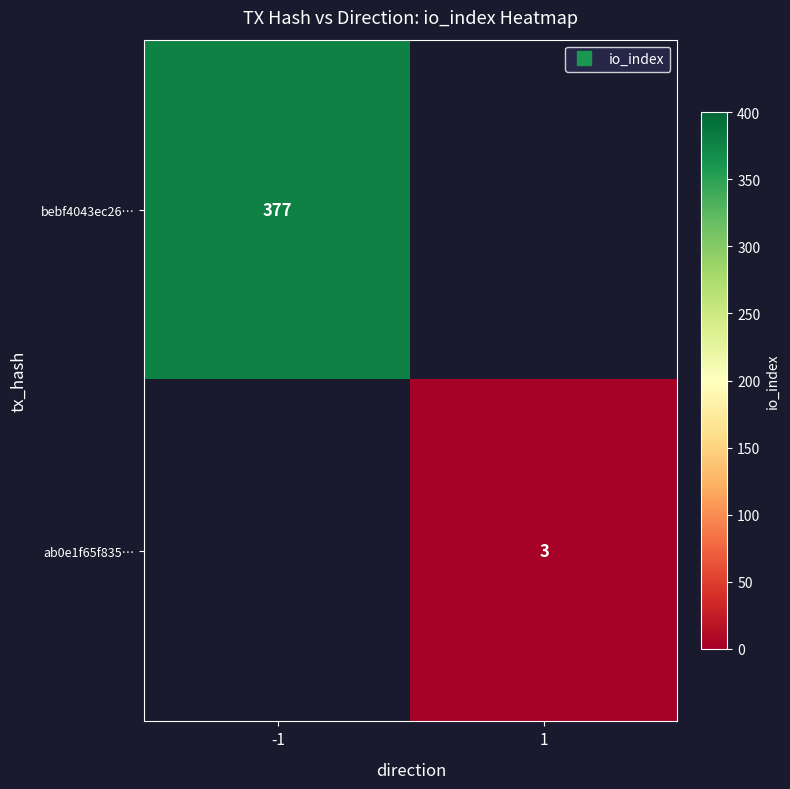

Rank the series by their average value, from lowest to highest.

ab0e1f65f835…, bebf4043ec26…